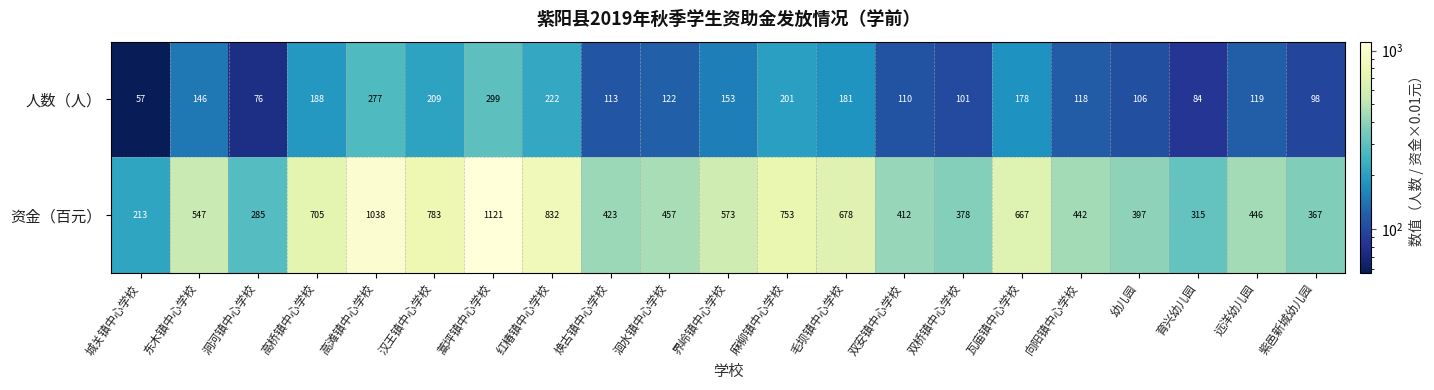

At which category is the sum across all series the highest?

蒿坪镇中心学校